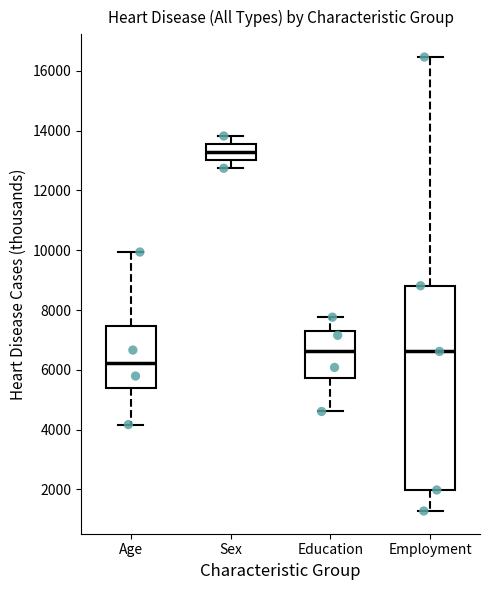

Comparing the boxes themselves (not the whiskers), which one is the tallest?

Employment